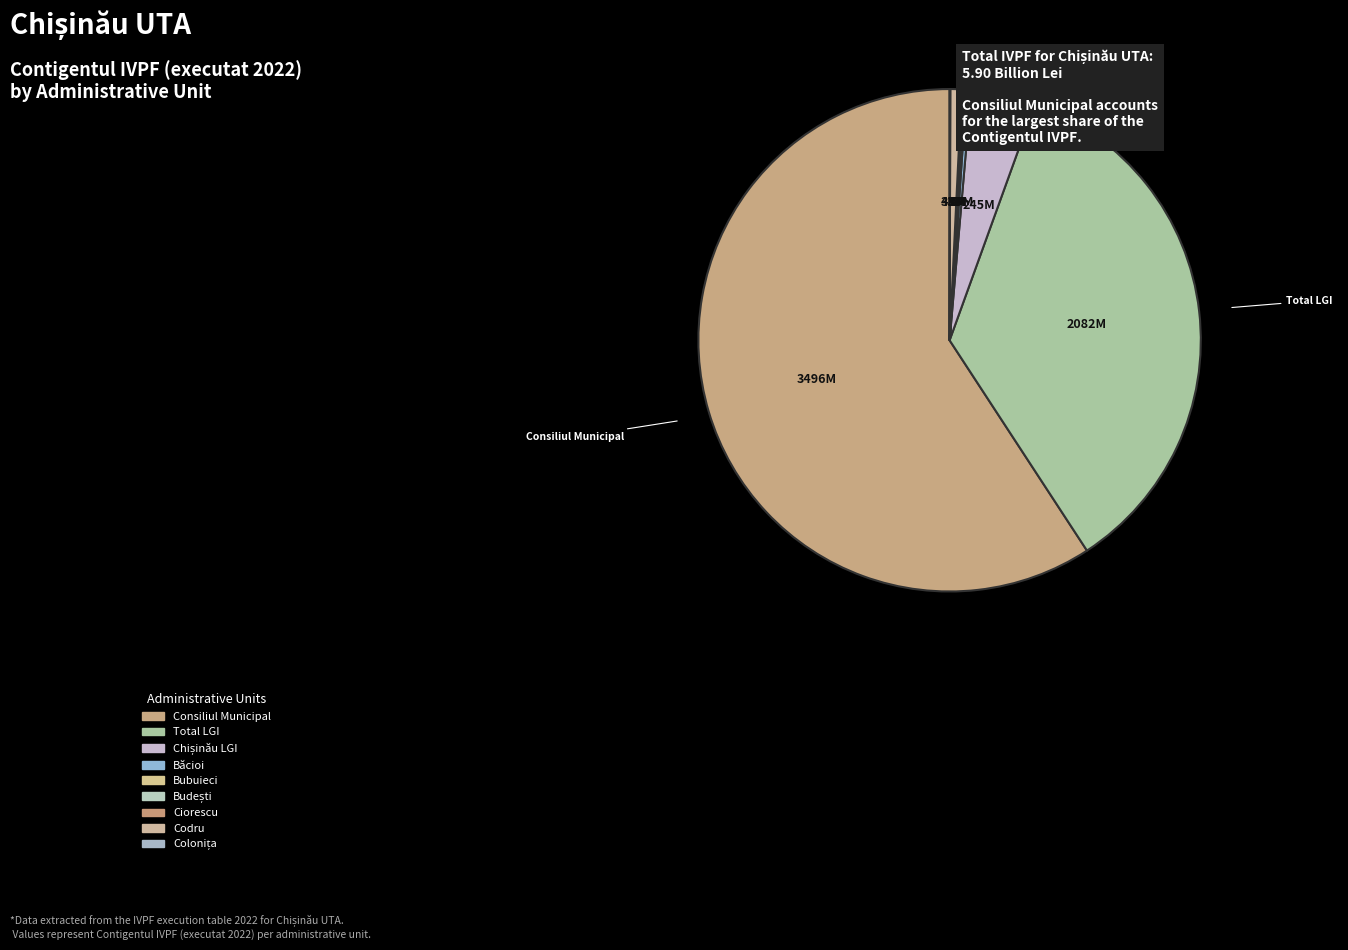

To the nearest percent, what is the difference between the Consiliul Municipal and Chișinău LGI slice percentages?

55%